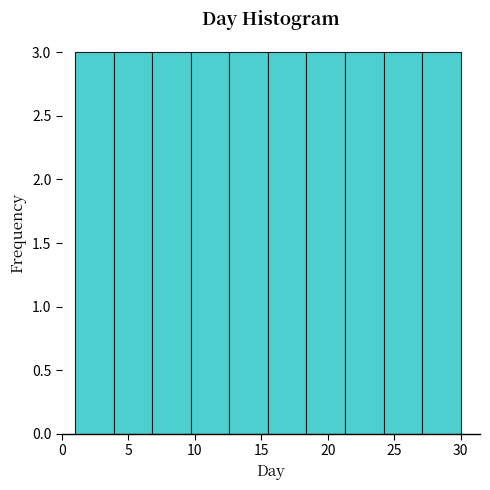

What is the height of the bar covering 21.3 to 24.2 on the x-axis? Neither the bar edges nor the heights are printed on the chart, so give them approximately, as read against the axes.

3